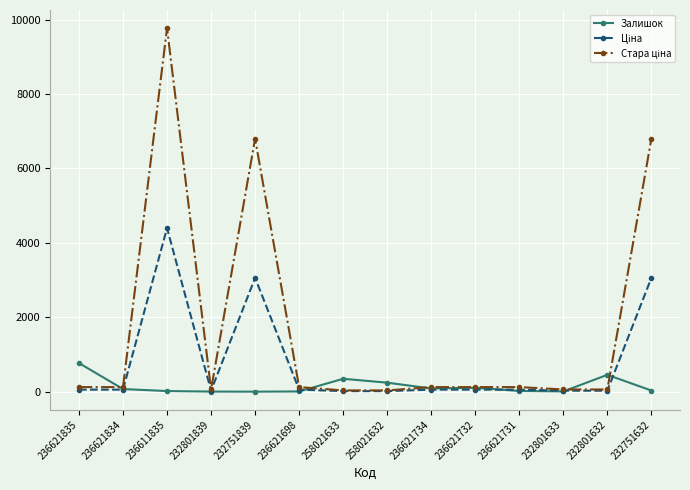

At how many categories does at least one series exceed 2484?

3